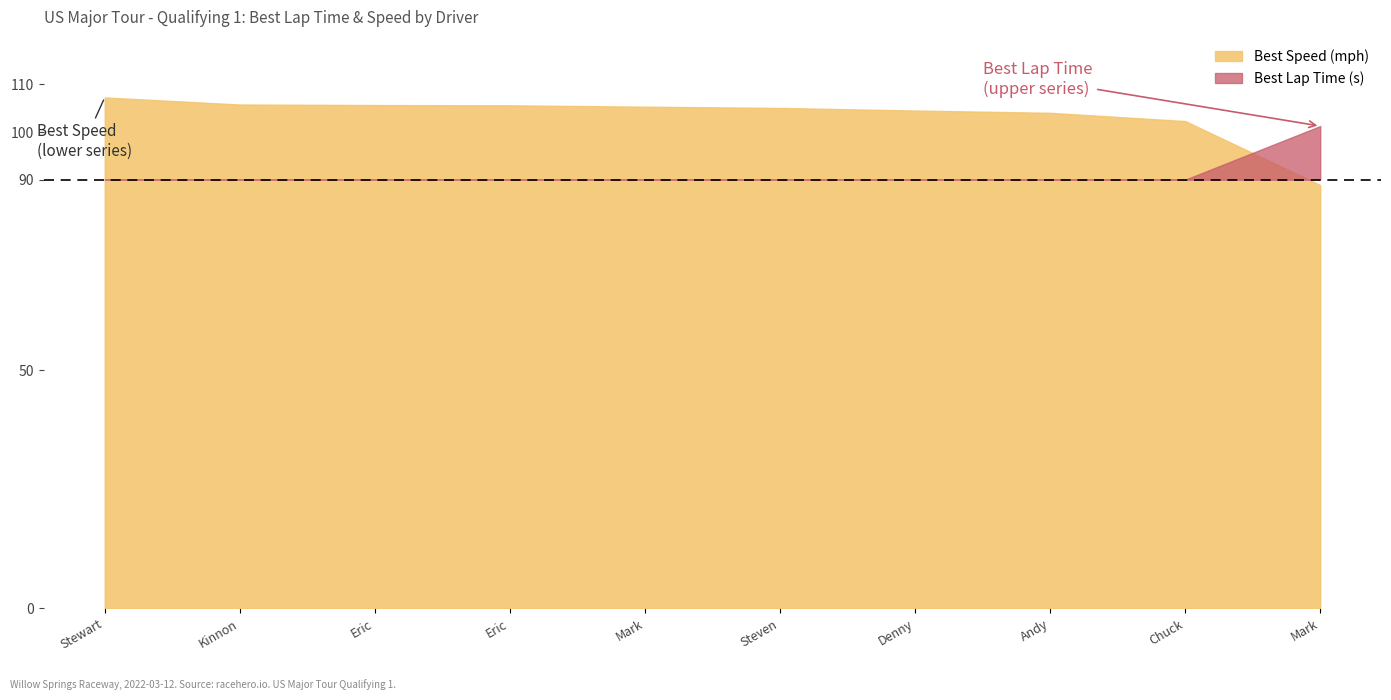

Which series changed the most between Kinnon Marshall and Denny Renfrow?

Best Speed